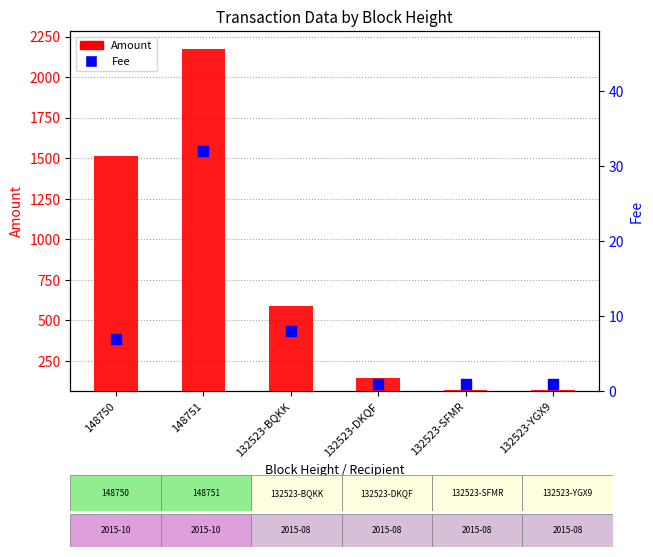

Which series has the largest total across all categories?

Amount